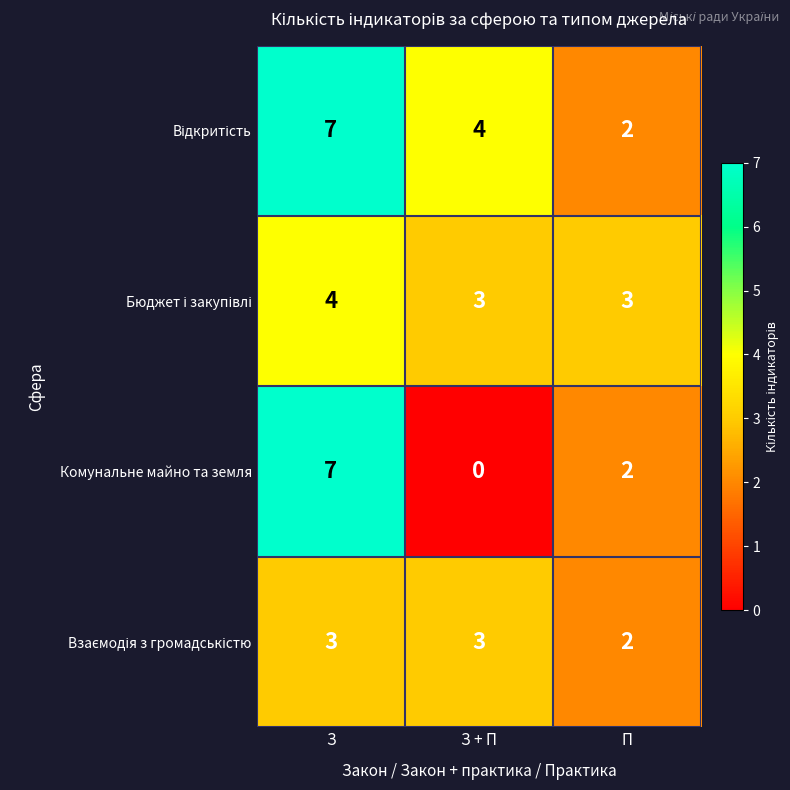

What is the difference between the highest and lowest values at З + П?

4